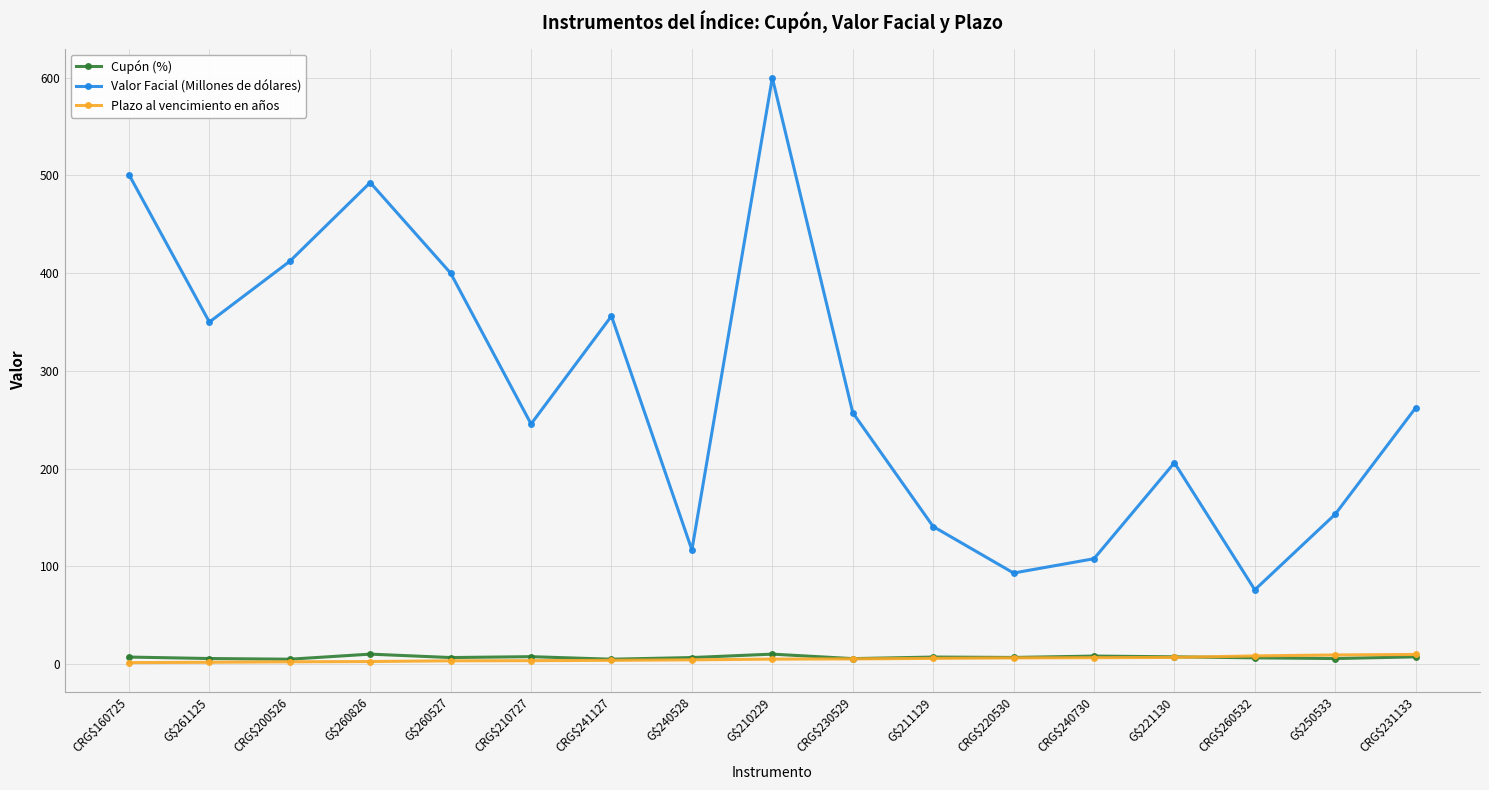

What is the sum of the Plazo al vencimiento en años values at G$260826 and CRG$200526?

4.6